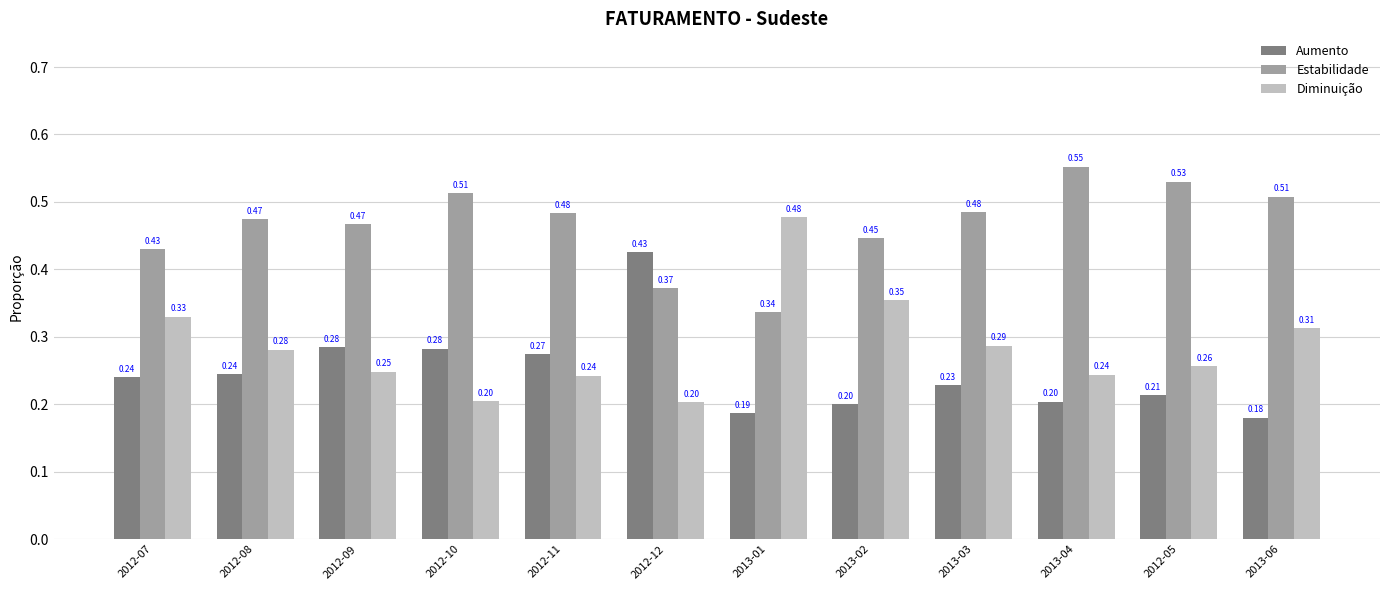

Rank the series at 2012-08 from lowest to highest value.

Aumento, Diminuição, Estabilidade